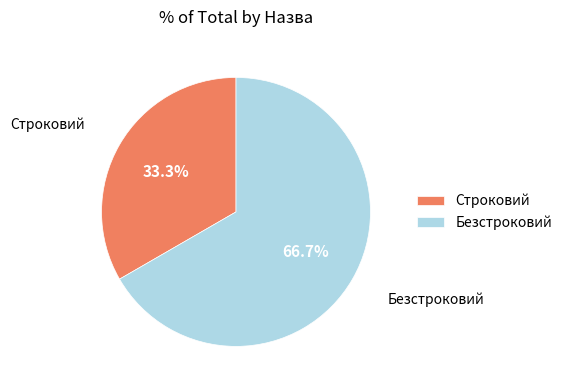

How many slices are in this pie chart?

2